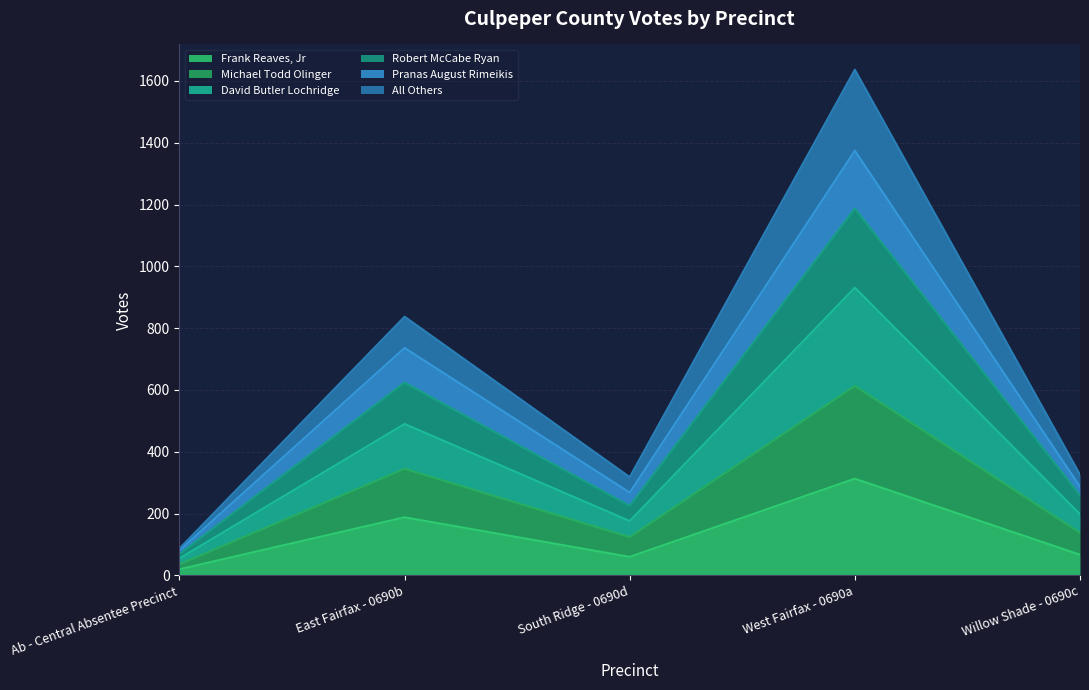

The Frank Reaves, Jr series shows 67 at Willow Shade - 0690c. True or false?

True